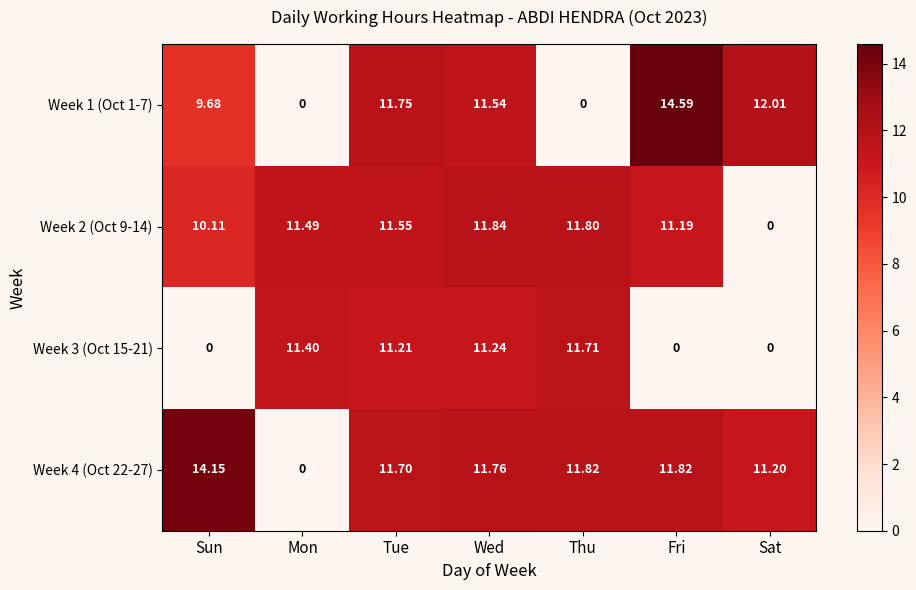

Where does the Week 2 (Oct 9-14) series first go above 11?

Mon